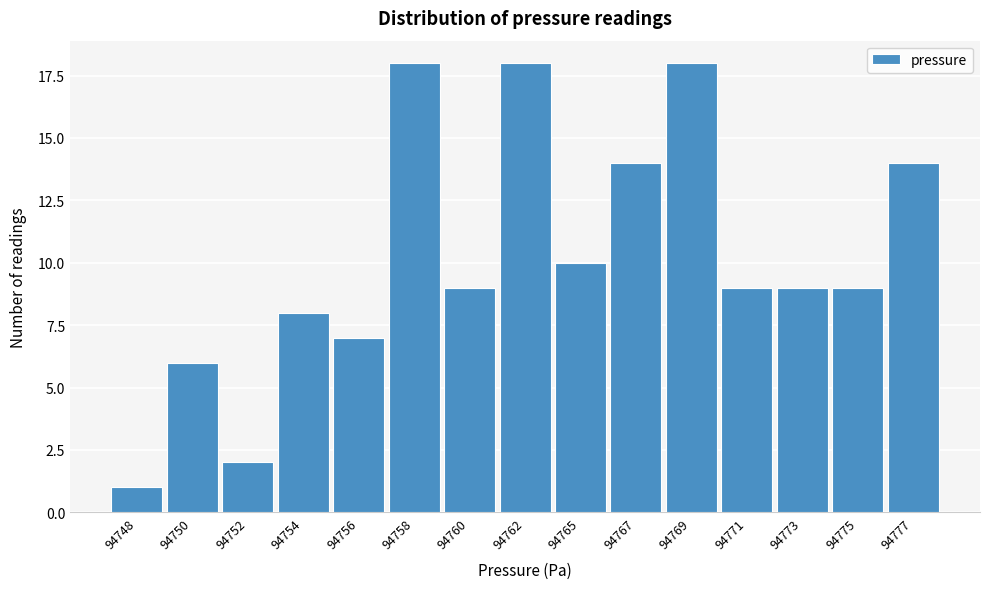

Reading left to right, transcribe all the data shown in this chart.

94748=1	94750=6	94752=2	94754=8	94756=7	94758=18	94760=9	94762=18	94765=10	94767=14	94769=18	94771=9	94773=9	94775=9	94777=14